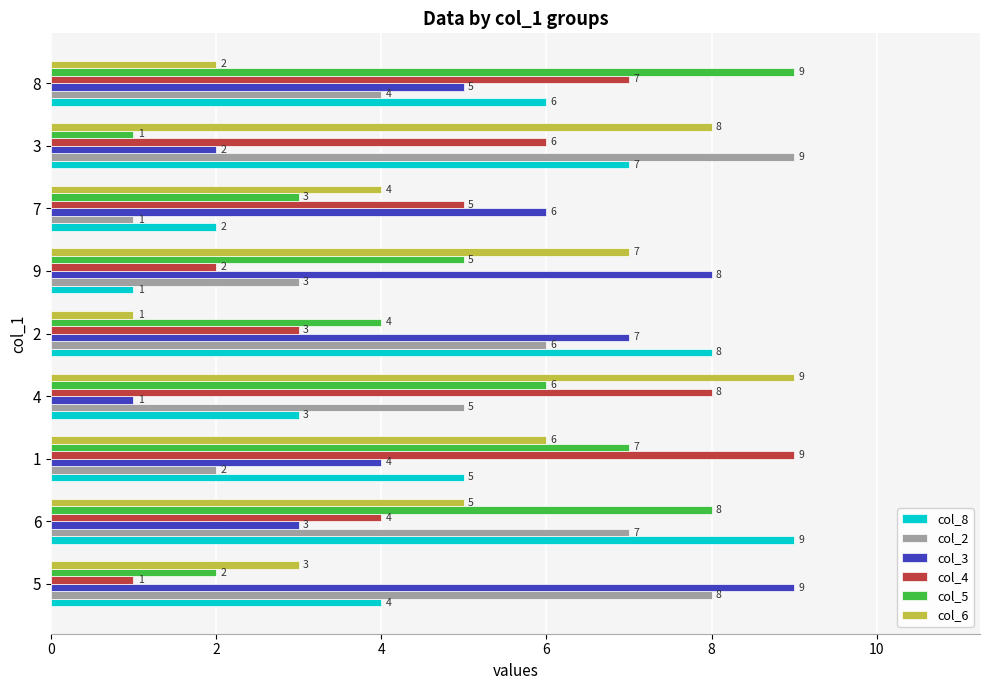

Which category has the lowest value in the col_3 series?

4